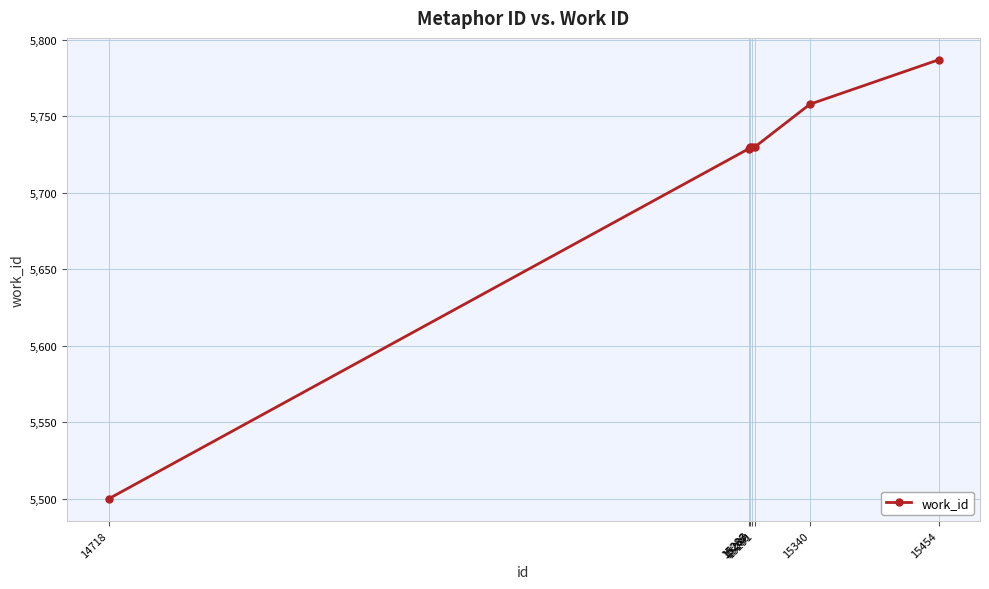

How many distinct data groups are displayed?

1